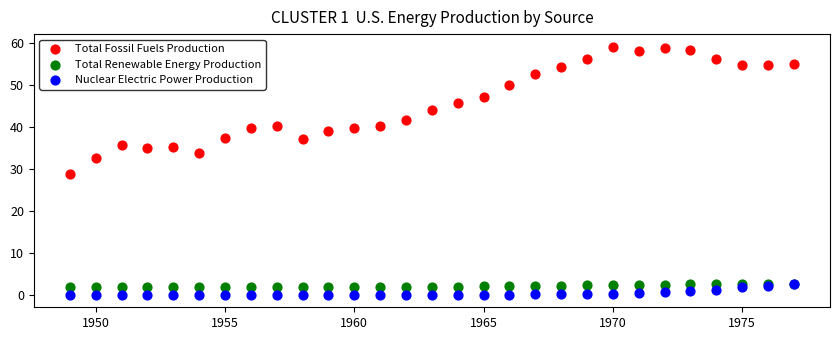

Which series reaches the minimum Y coordinate?

Nuclear Electric Power Production